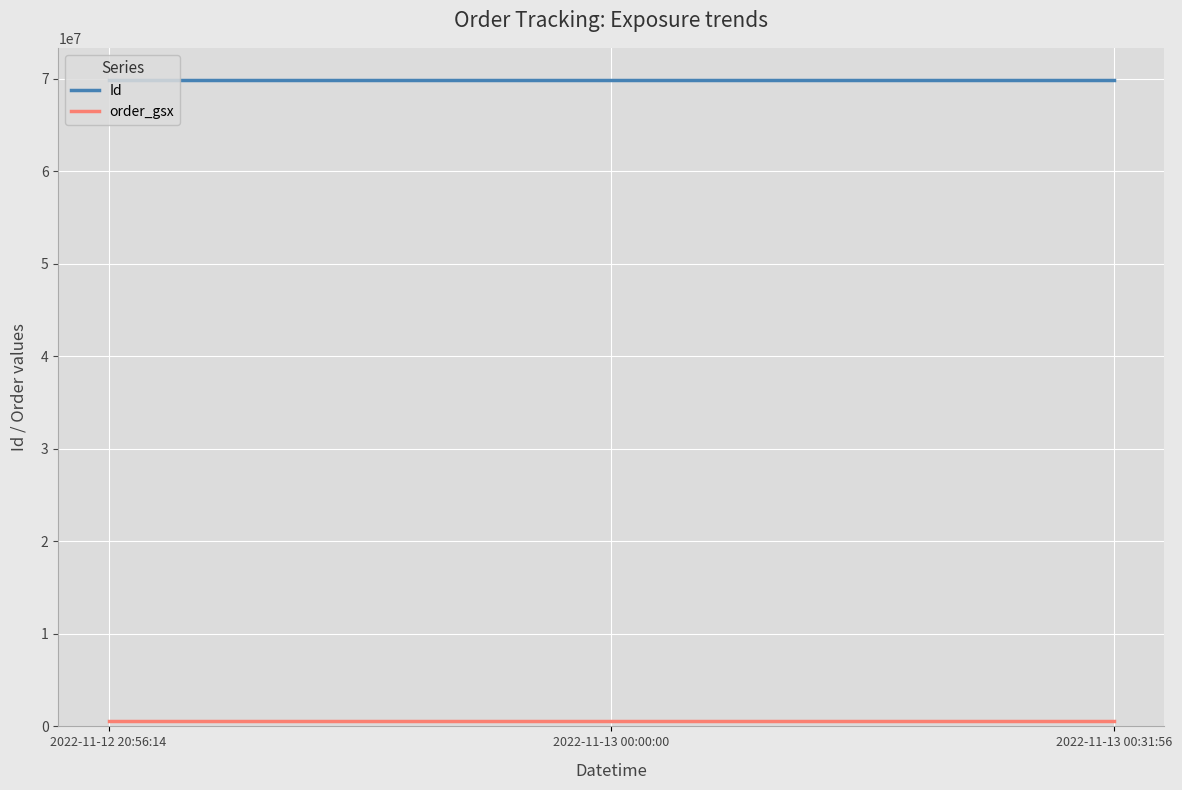

Does the chart display data point markers on the line(s)?

No